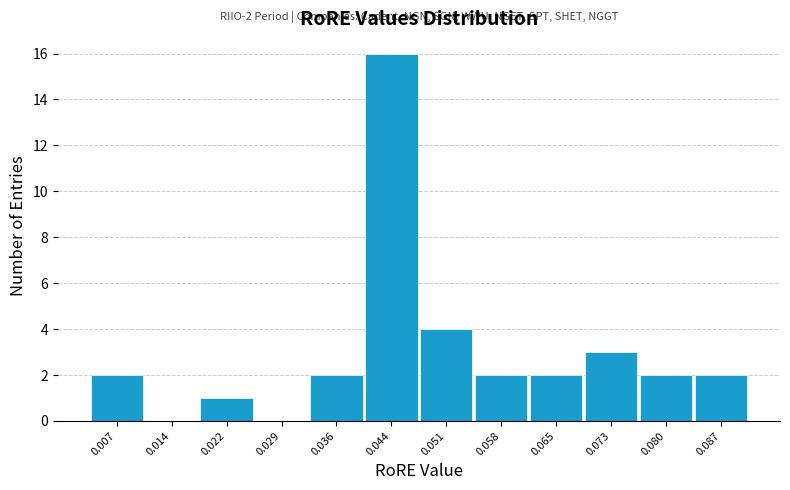

Which range on the x-axis has the tallest bar?

0.040 to 0.047